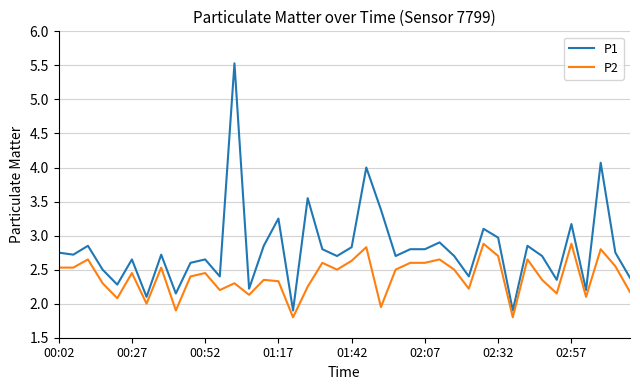

Which series has the largest total across all categories?

P1